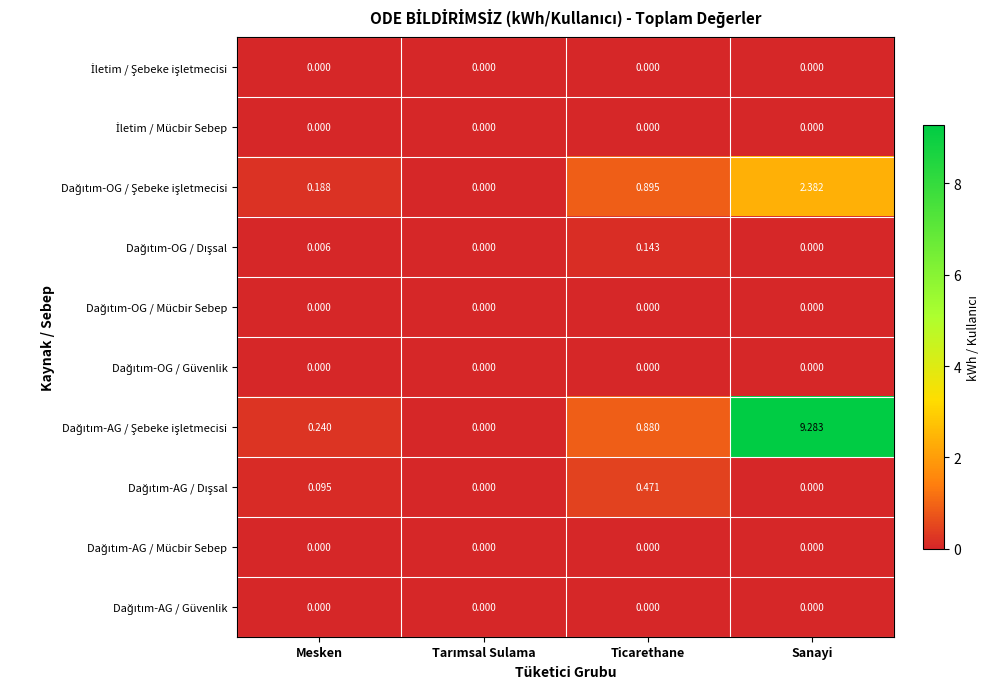

Which category has the highest value across all series?

Sanayi